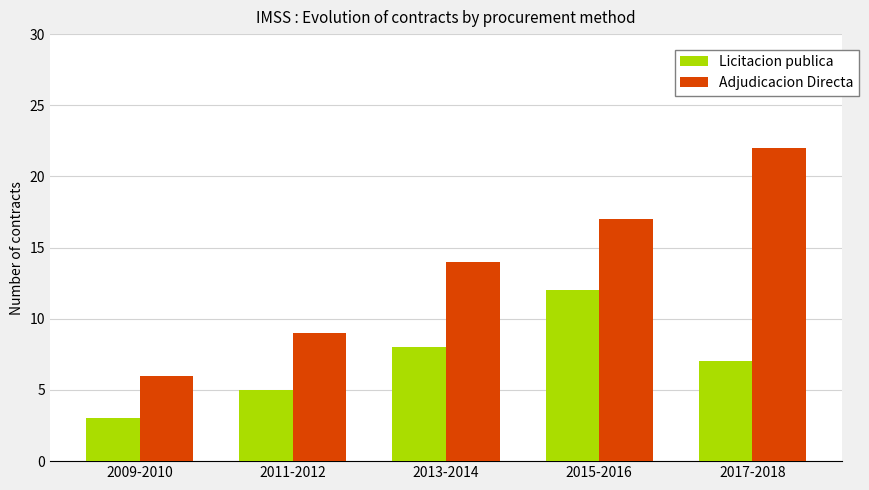

Reading left to right, transcribe all the data shown in this chart.

Licitacion publica: 3	5	8	12	7
Adjudicacion Directa: 6	9	14	17	22